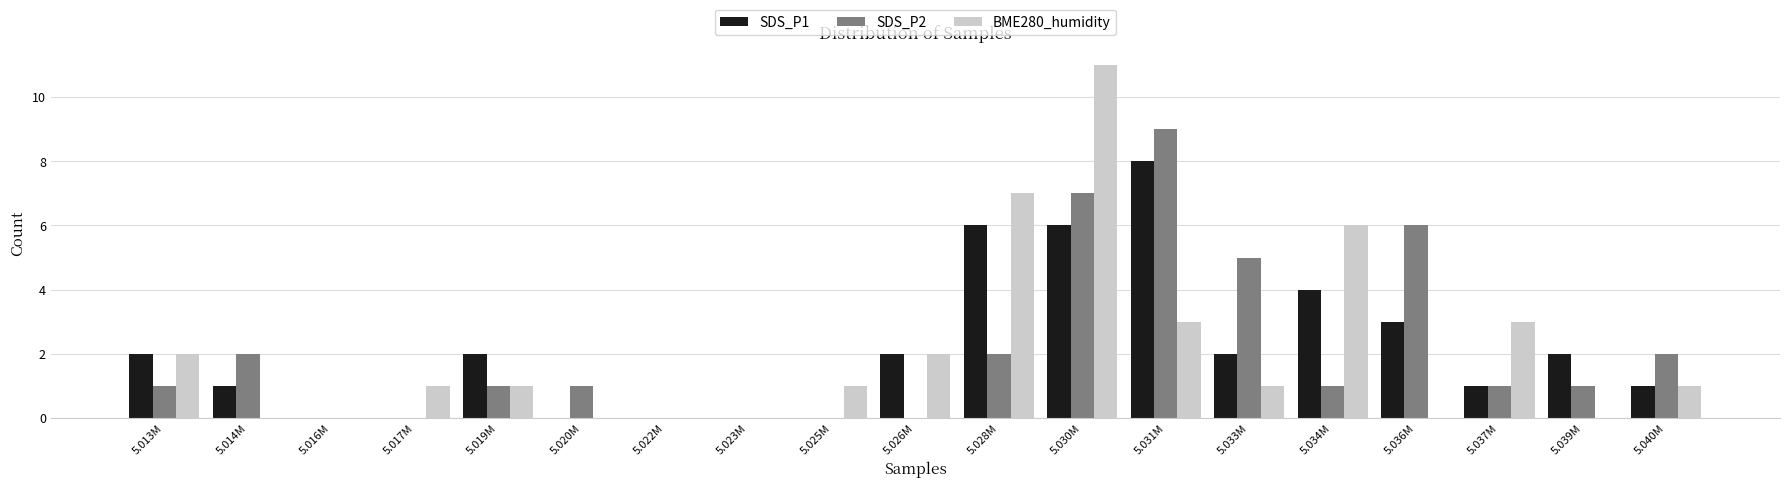

Which category has the highest value in the BME280_humidity series?

5.030M